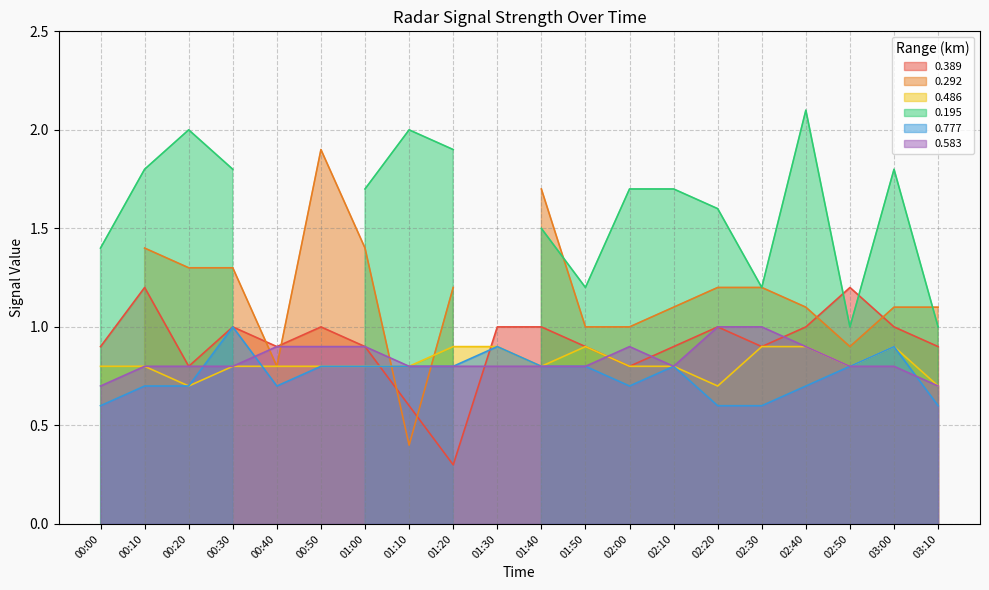

What is the difference between the maximum and minimum values in the 0.389 series?

0.9